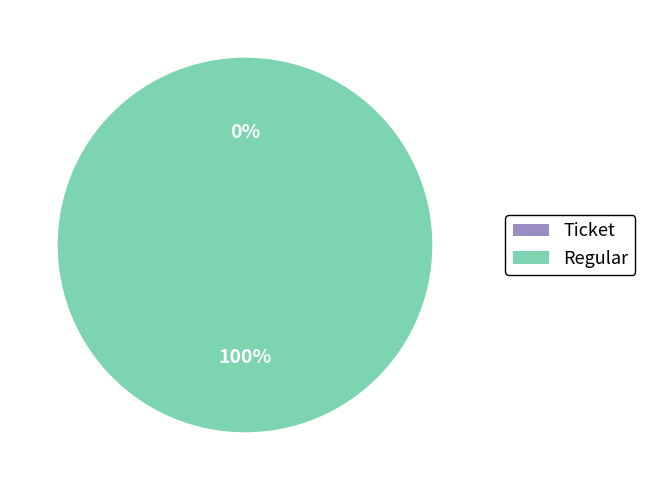

Which category has the biggest portion of the pie?

Regular